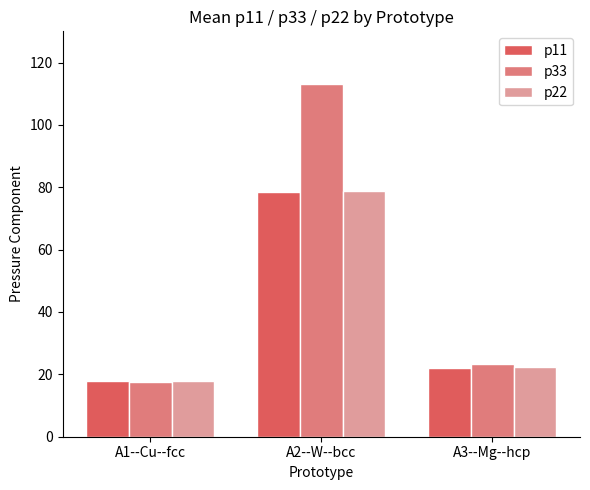

What is the highest value of the p33 series?

113.0